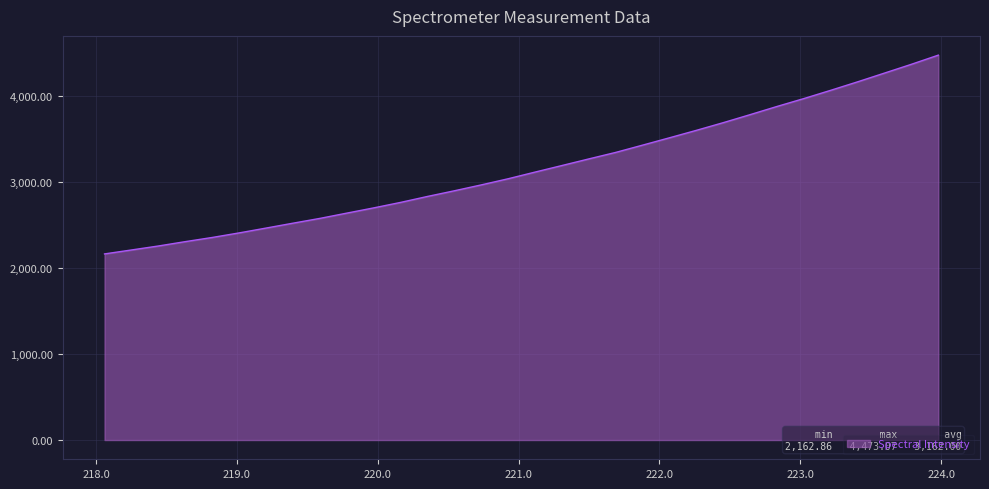

What is the maximum value shown in the chart?

4473.1